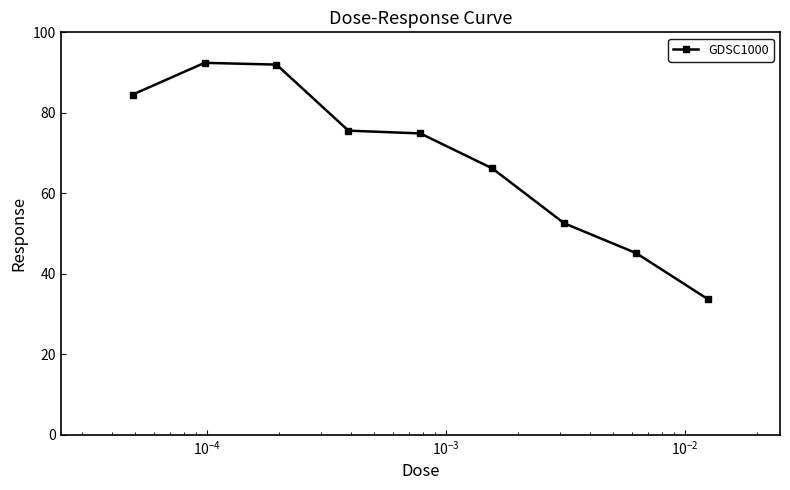

True or false: the data has more than 0 interior local peaks.

True